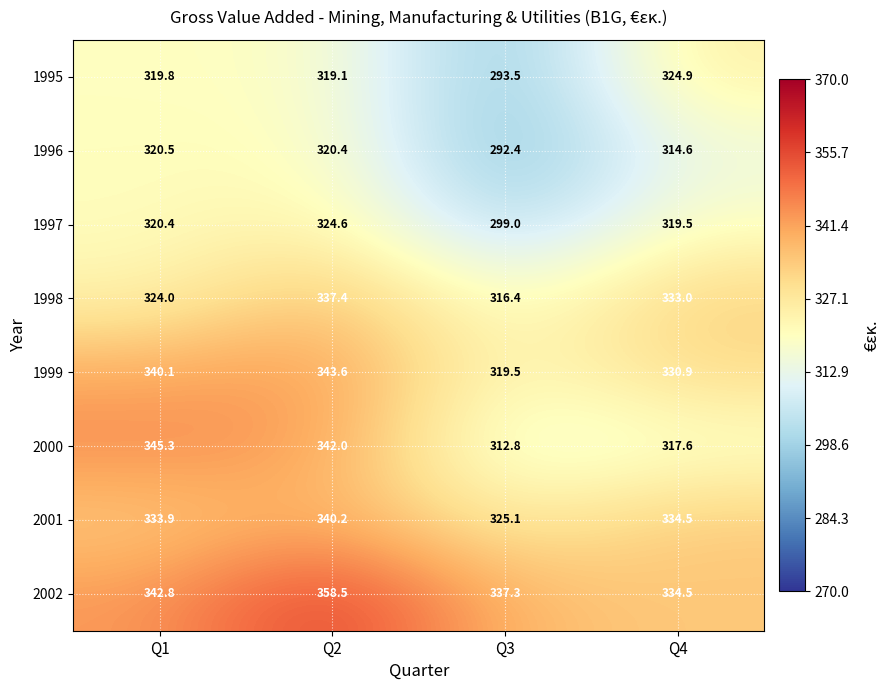

Which category has the highest value in the 2001 series?

Q2